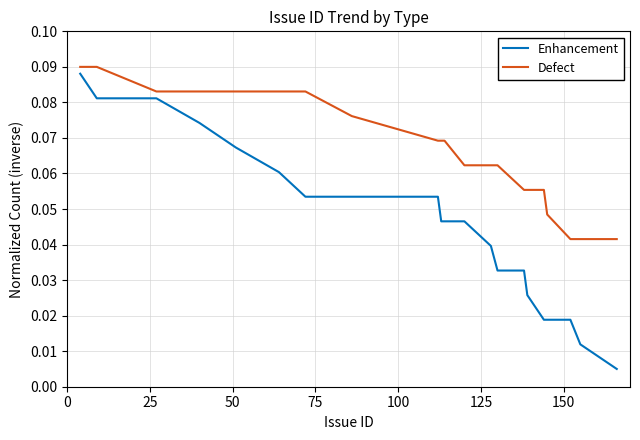

Which series has the largest total across all categories?

Defect